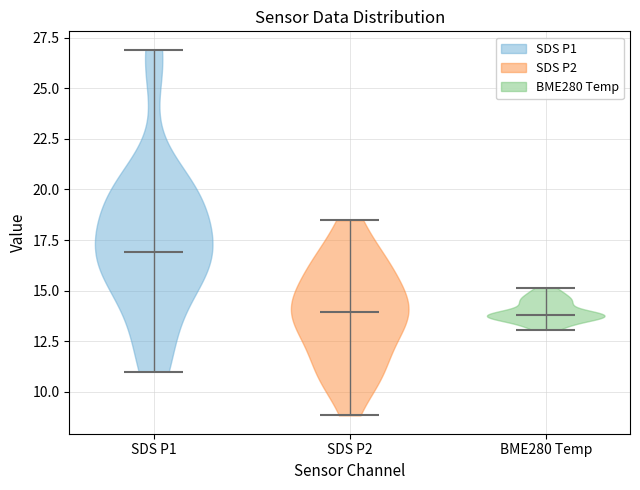

Reading left to right, read every violin against the y-axis: where its median line is, and the lowest and highest points it reaches. The values are not printed on the chart, so give them approximately, as read against the axis.

SDS P1: median line 17.0, lowest point 11.0, highest point 27.0
SDS P2: median line 14.0, lowest point 9.0, highest point 18.5
BME280 Temp: median line 14.0, lowest point 13.0, highest point 15.0